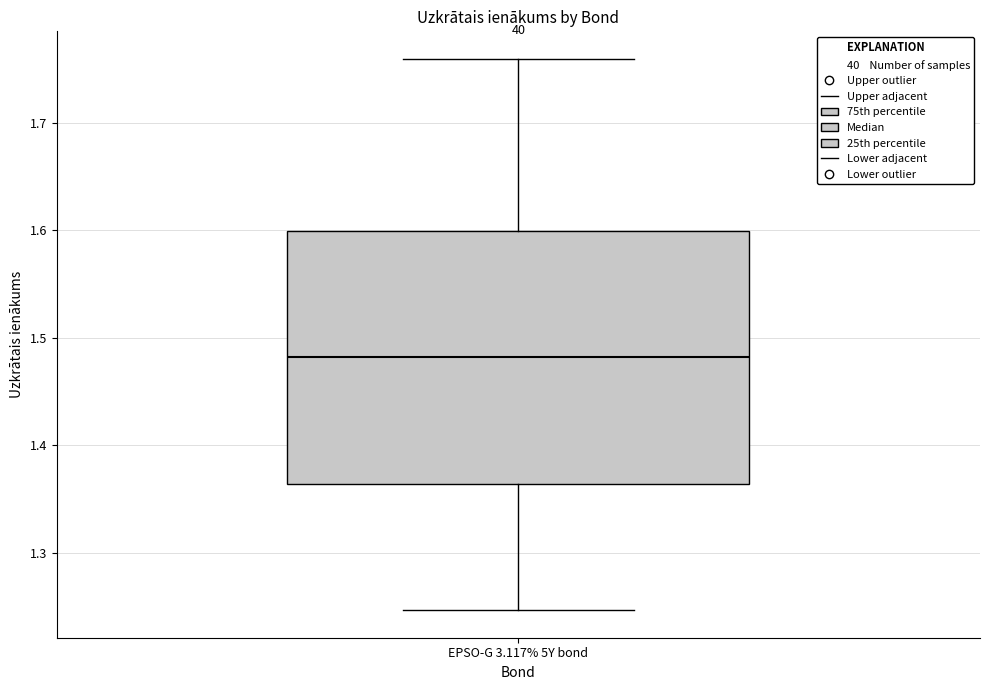

Transcribe this box plot: give where the median line is, the range the box spans, and where the two whiskers end, as read against the y-axis. The values are not printed on the chart, so give them approximately, as read against the axis.

median 1.48, box 1.36 to 1.60, whiskers 1.25 to 1.76